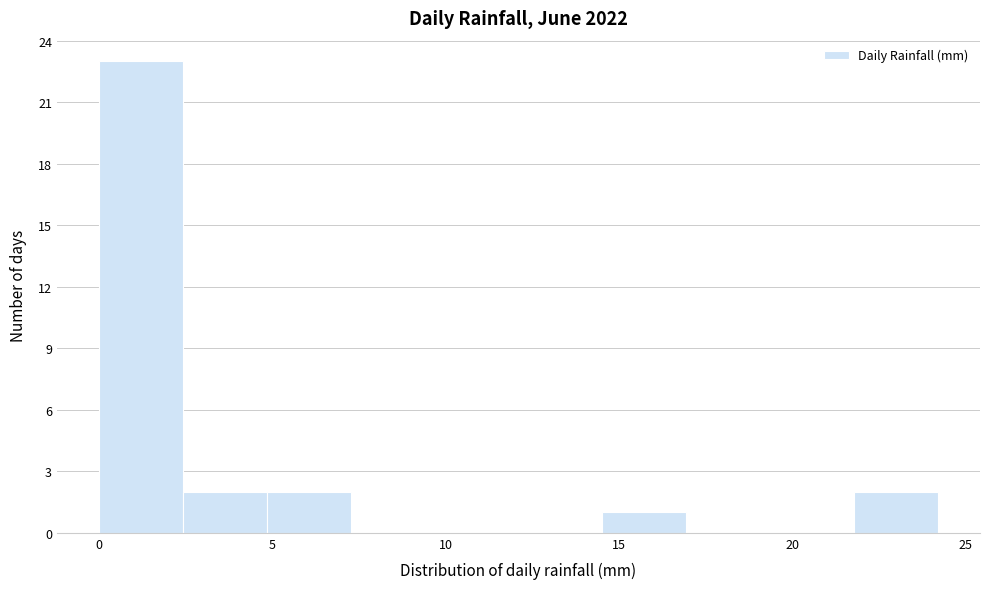

How tall is the bar that spans 0.0 to 2.5 on the x-axis? Neither the bar edges nor the heights are printed on the chart, so give them approximately, as read against the axes.

23